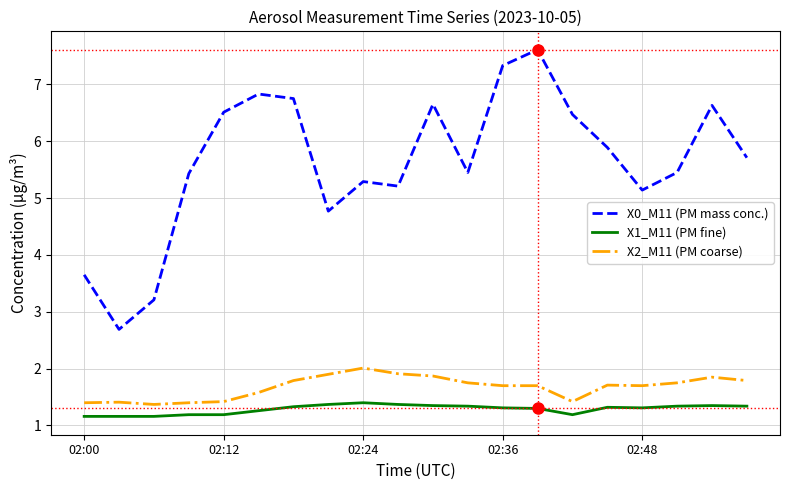

Which series has the largest total across all categories?

X0_M11 (PM mass conc.)